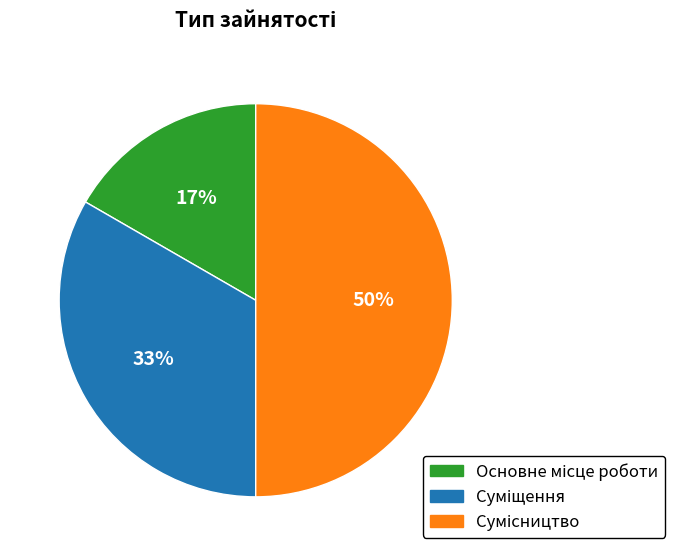

Which has a higher value, Сумісництво or Основне місце роботи?

Сумісництво